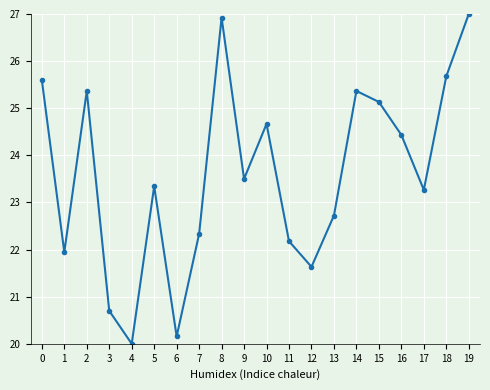

What value does the data have at 14?

25.4